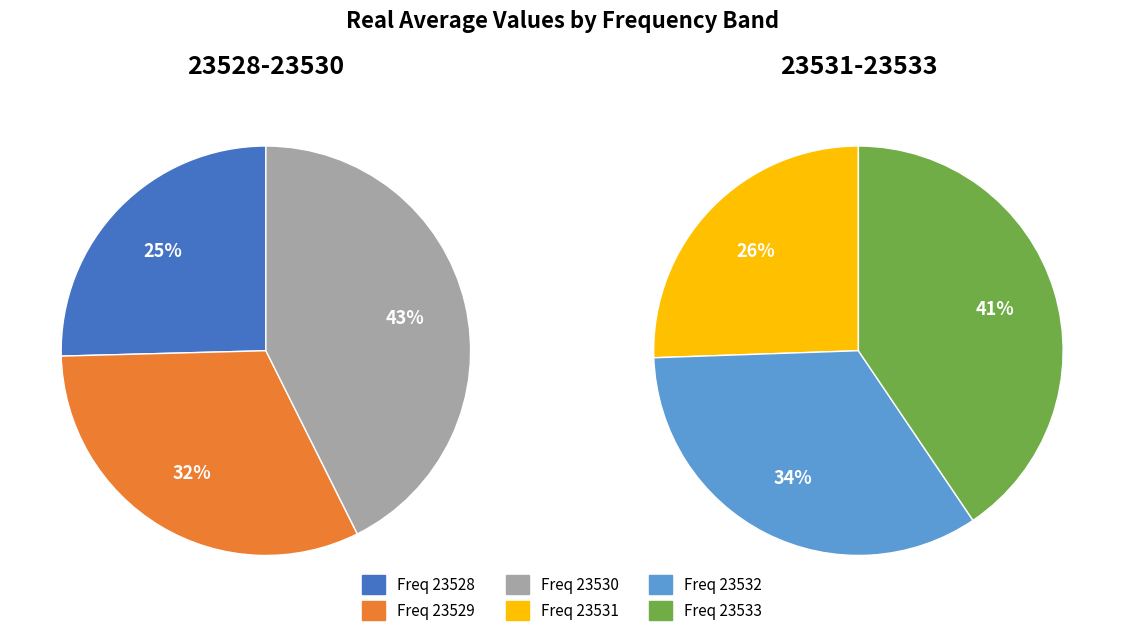

Which has a higher value, 23528.0 or 23530.0?

23530.0